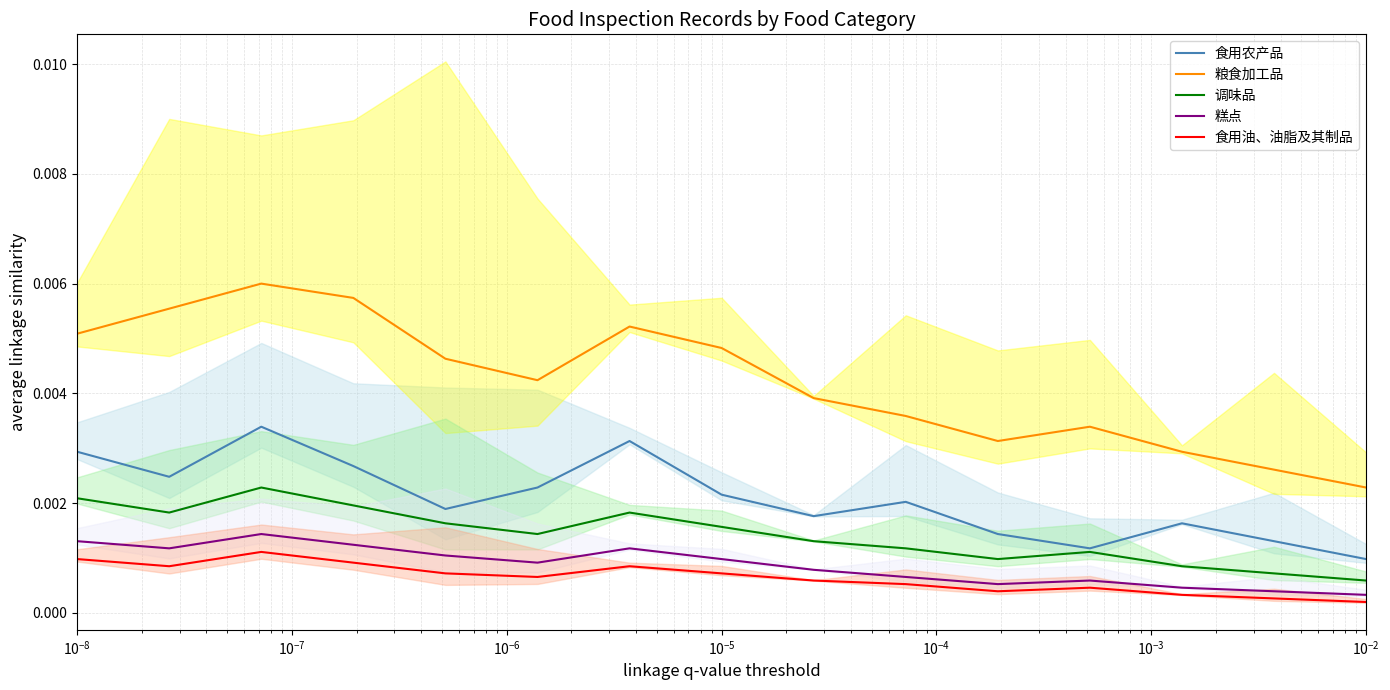

Which series has the largest total across all categories?

粮食加工品